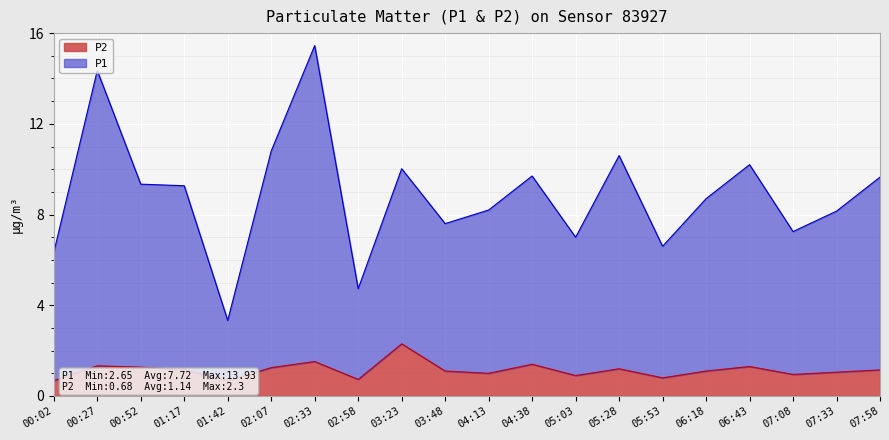

Between 04:38 and 06:18, which series saw the biggest shift?

P1